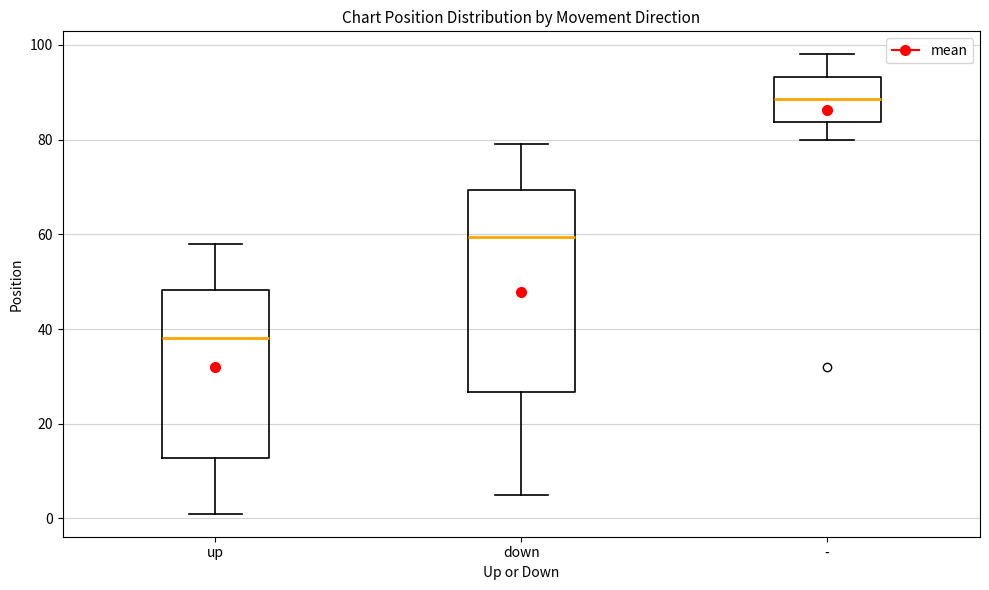

Where is the lower edge of the box for down on the y-axis? The values are not printed on the chart, so give them approximately, as read against the axis.

26